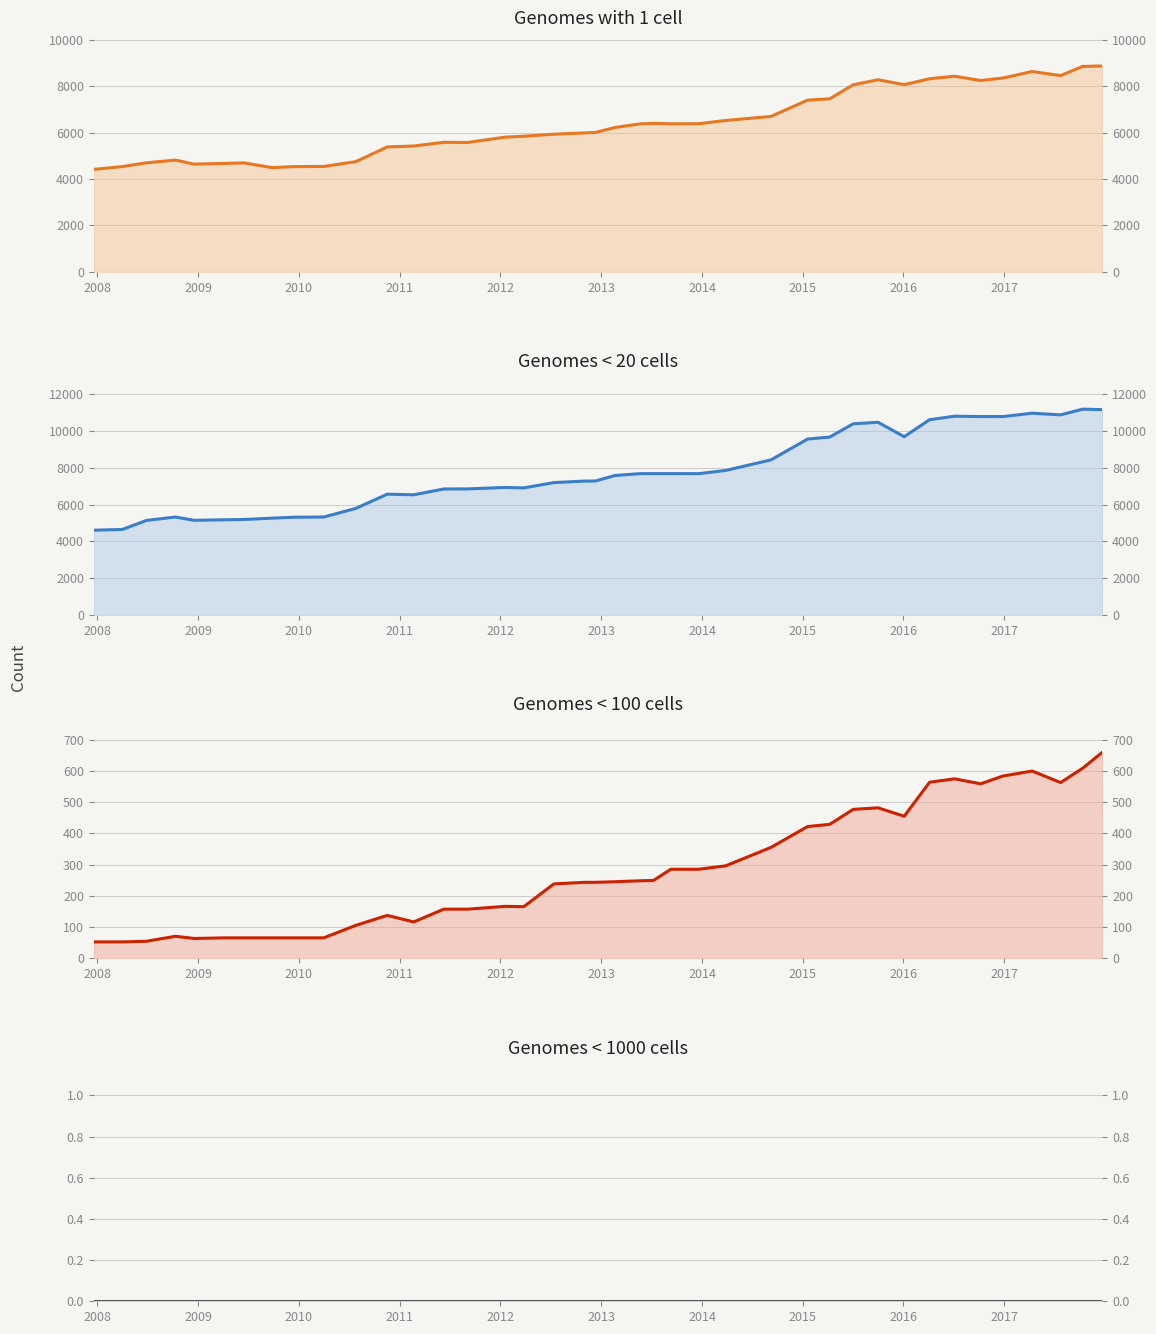

The one_cell (line) series shows 2609 at 2008. True or false?

False